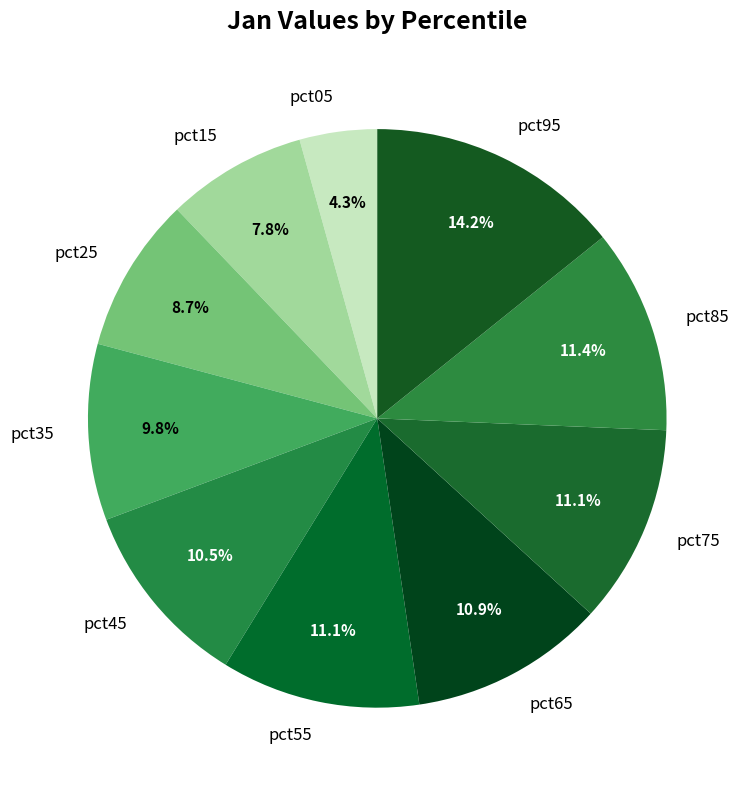

How many segments does this pie chart have?

10